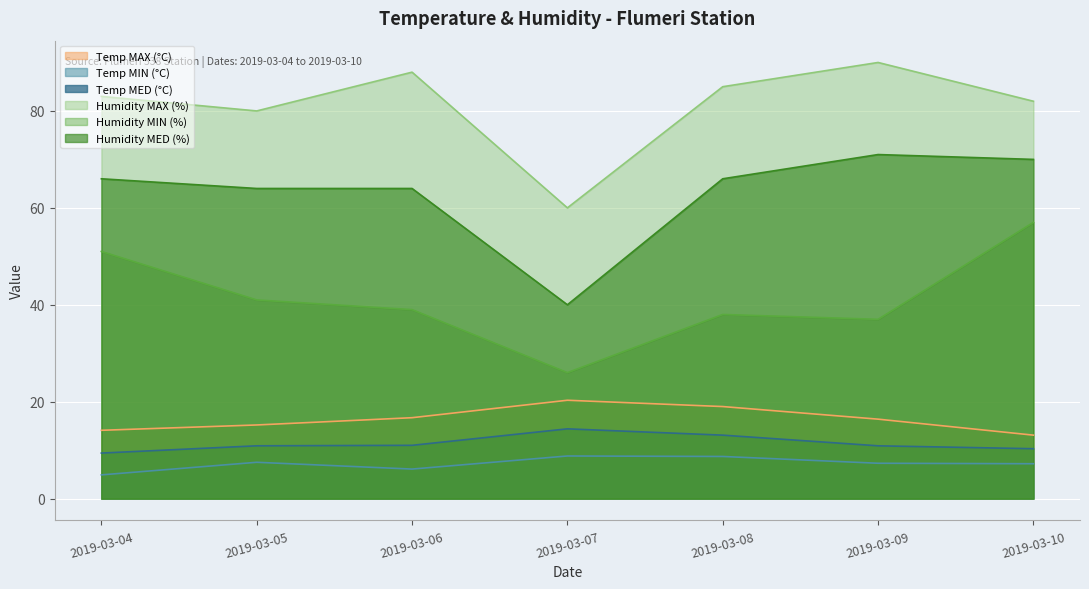

Where does the Humidity MED (%) series first go above 66?

2019-03-09